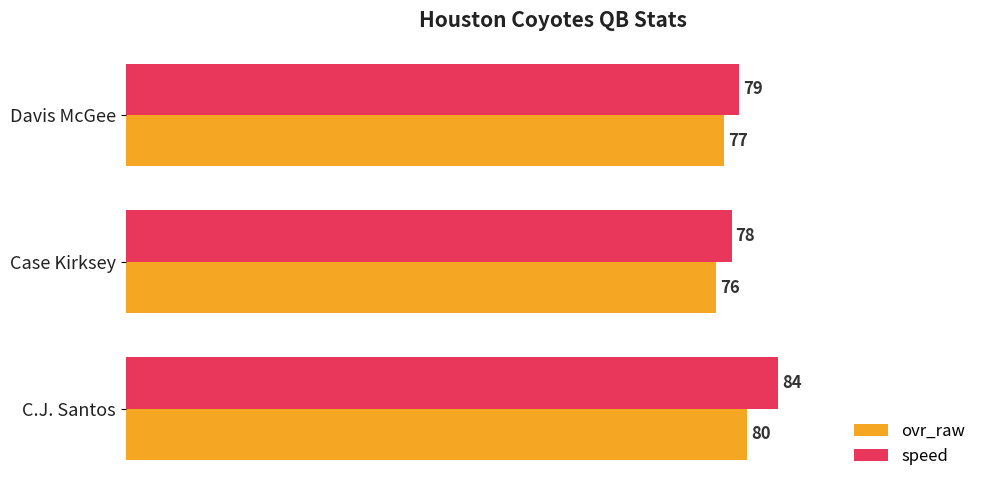

Is it true that ovr_raw equals 76 at Case Kirksey?

True